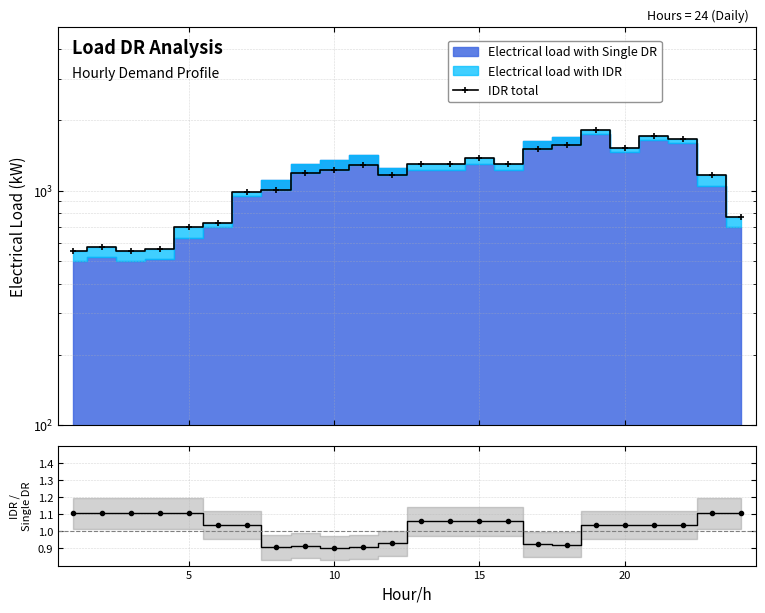

How many interior local peaks (higher than both neighbors) does the data have?

6